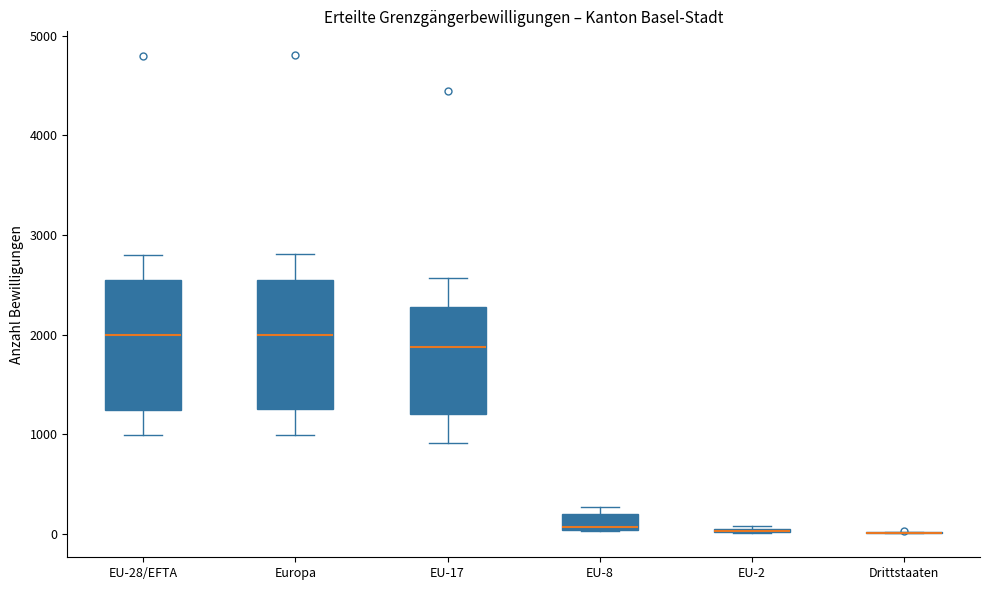

Reading left to right, read every box against the y-axis: the position of its median line, the range the box covers, and the ends of its whiskers. The values are not printed on the chart, so give them approximately, as read against the axis.

EU-28/EFTA: median 2000, box 1200 to 2500, whiskers 1000 to 2800
Europa: median 2000, box 1300 to 2600, whiskers 1000 to 2800
EU-17: median 1900, box 1200 to 2300, whiskers 900 to 2600
EU-8: median 100, box 0 to 200, whiskers 0 to 300
EU-2: box collapsed to a line at 0, whiskers 0 to 100
Drittstaaten: box collapsed to a line at 0, whiskers 0 to 0